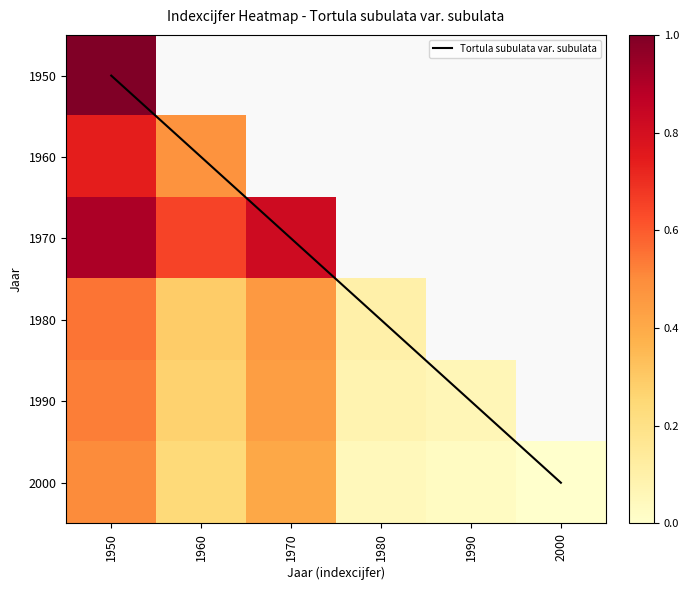

How many positive values does the 1990 series have?

5